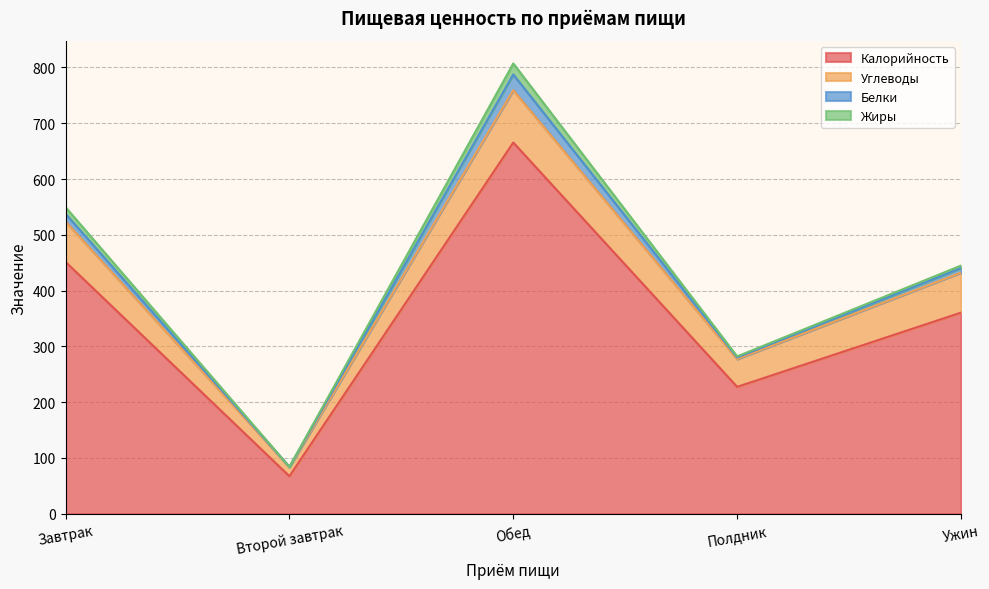

What is the difference between the maximum and second lowest values in the Калорийность series?

438.0